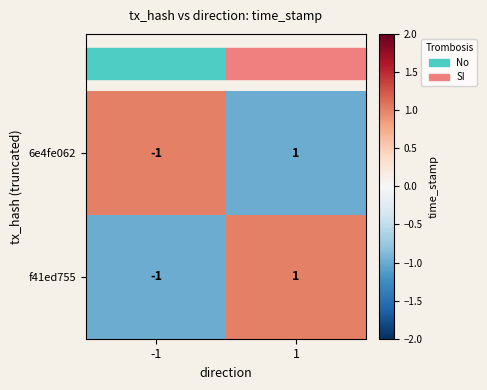

What is the minimum value shown in the chart?

-1